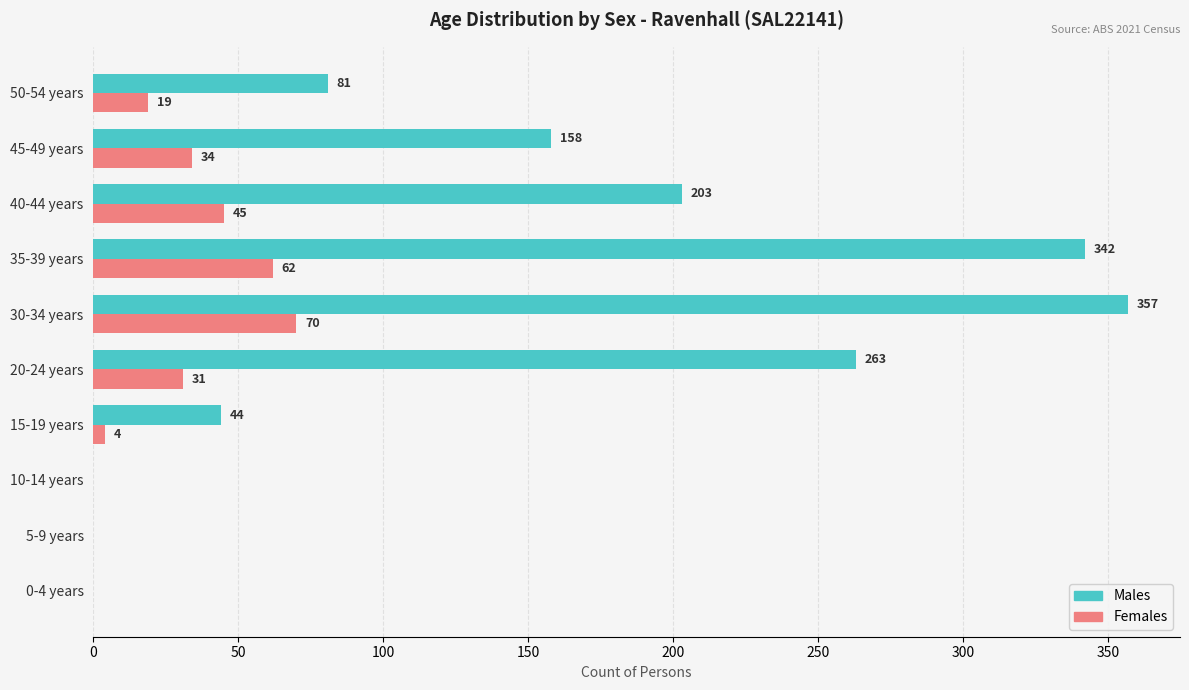

Which label corresponds to the largest value in the chart?

30-34 years